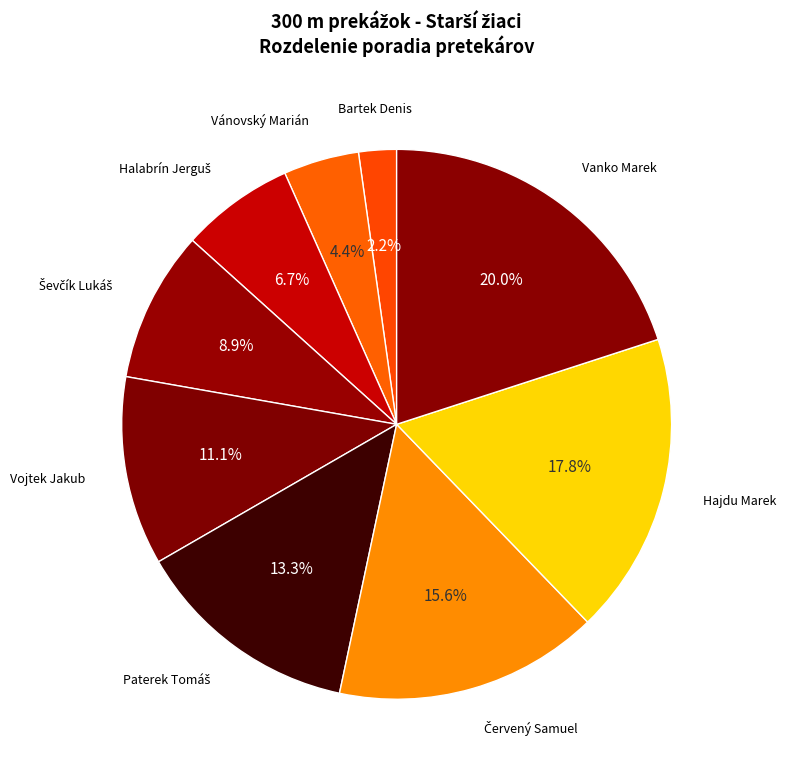

Count the number of slices in the pie.

9